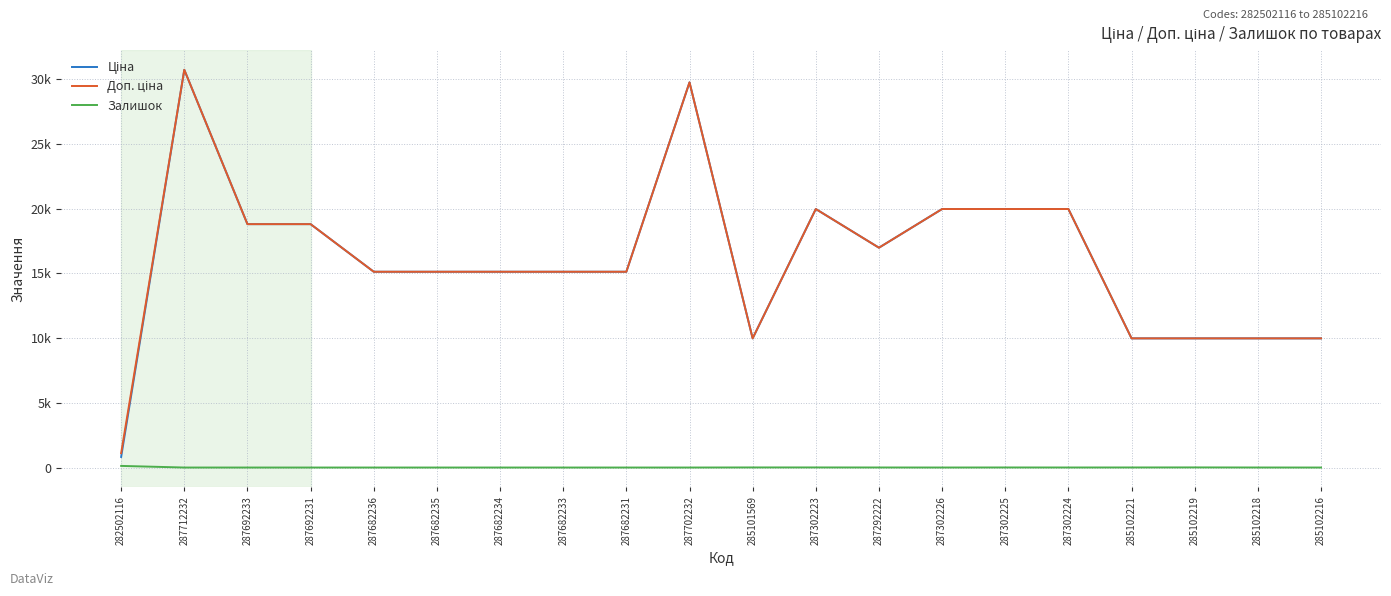

Is this an area chart (filled region under the line)?

No